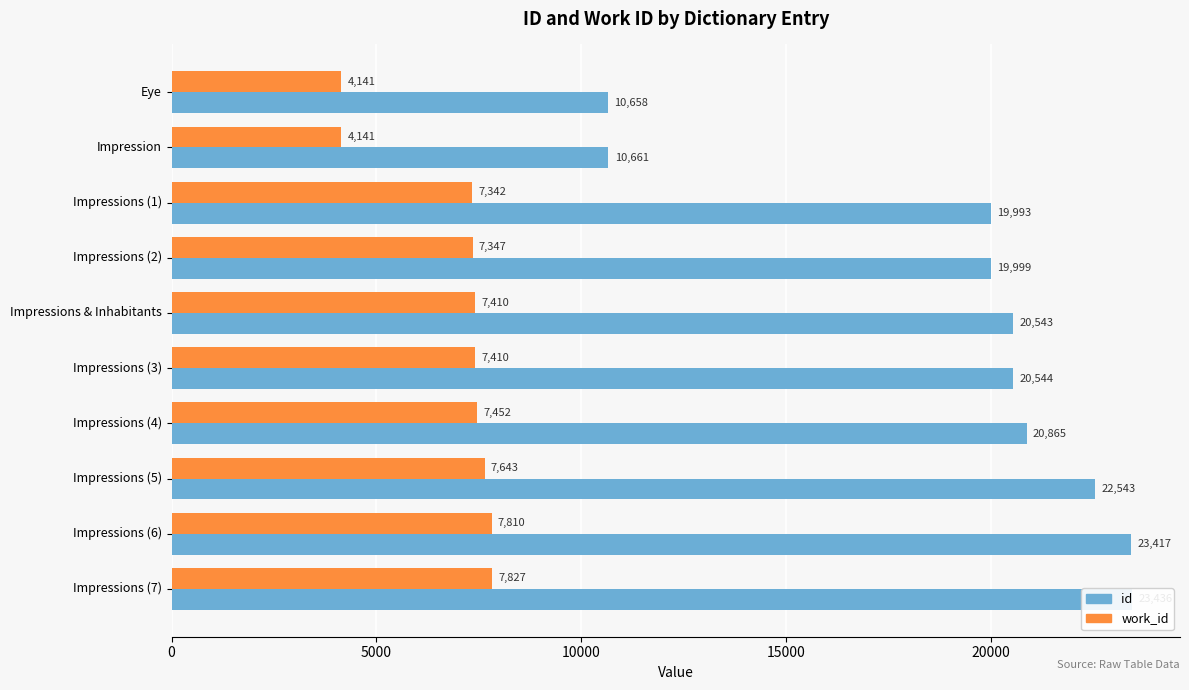

What position from the left is Impressions (2)?

4